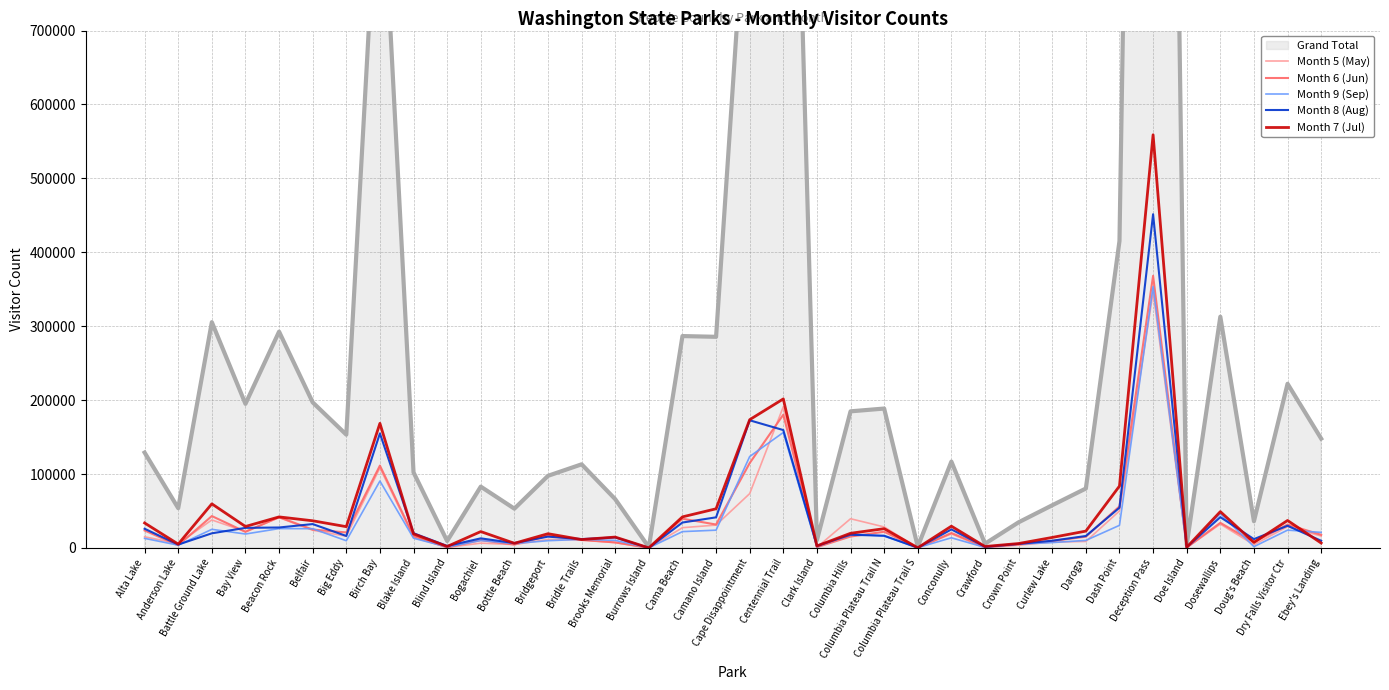

At which category does the chart reach its peak across all series?

Deception Pass